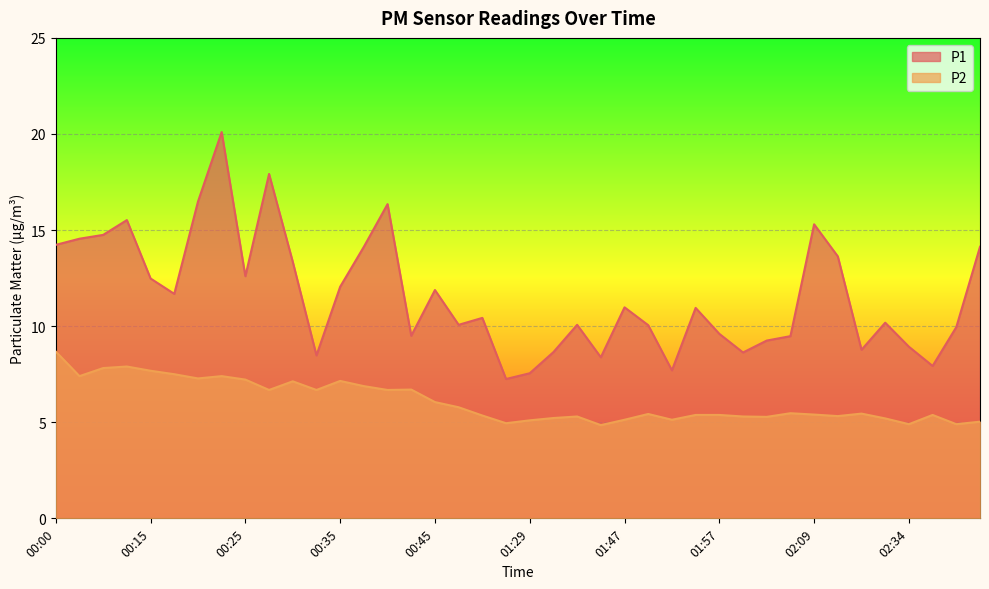

The value of P1 at 02:39 is 17.2. True or false?

False